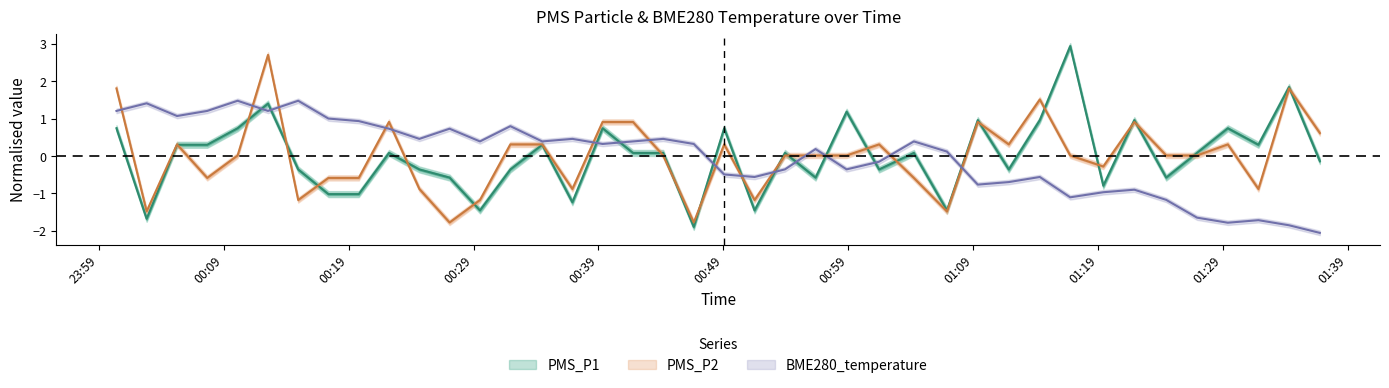

Does the chart display data point markers on the line(s)?

No